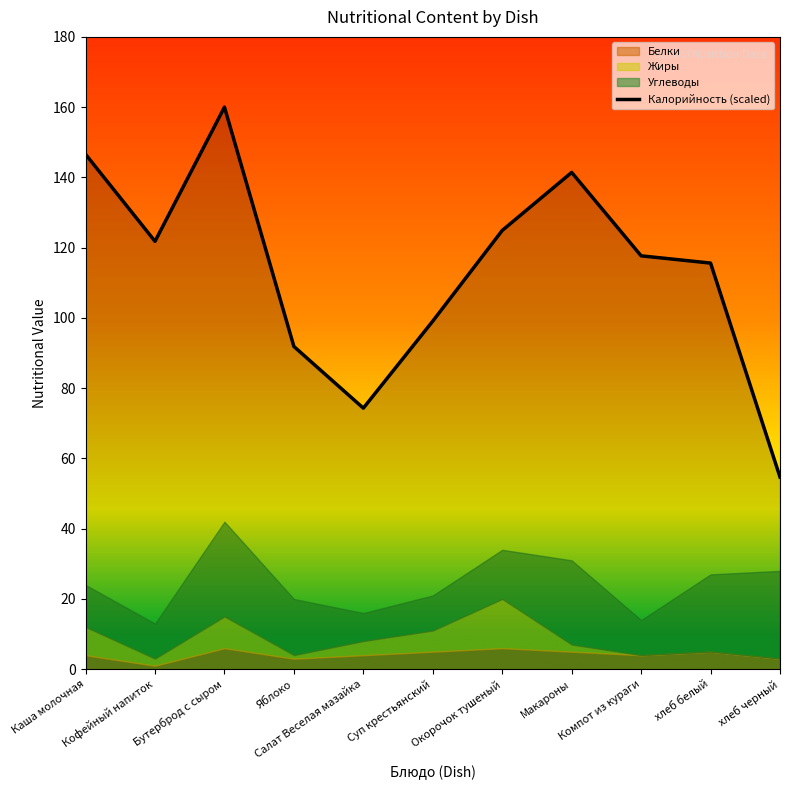

What is the change in value from Суп крестьянский to хлеб белый?

+16.5